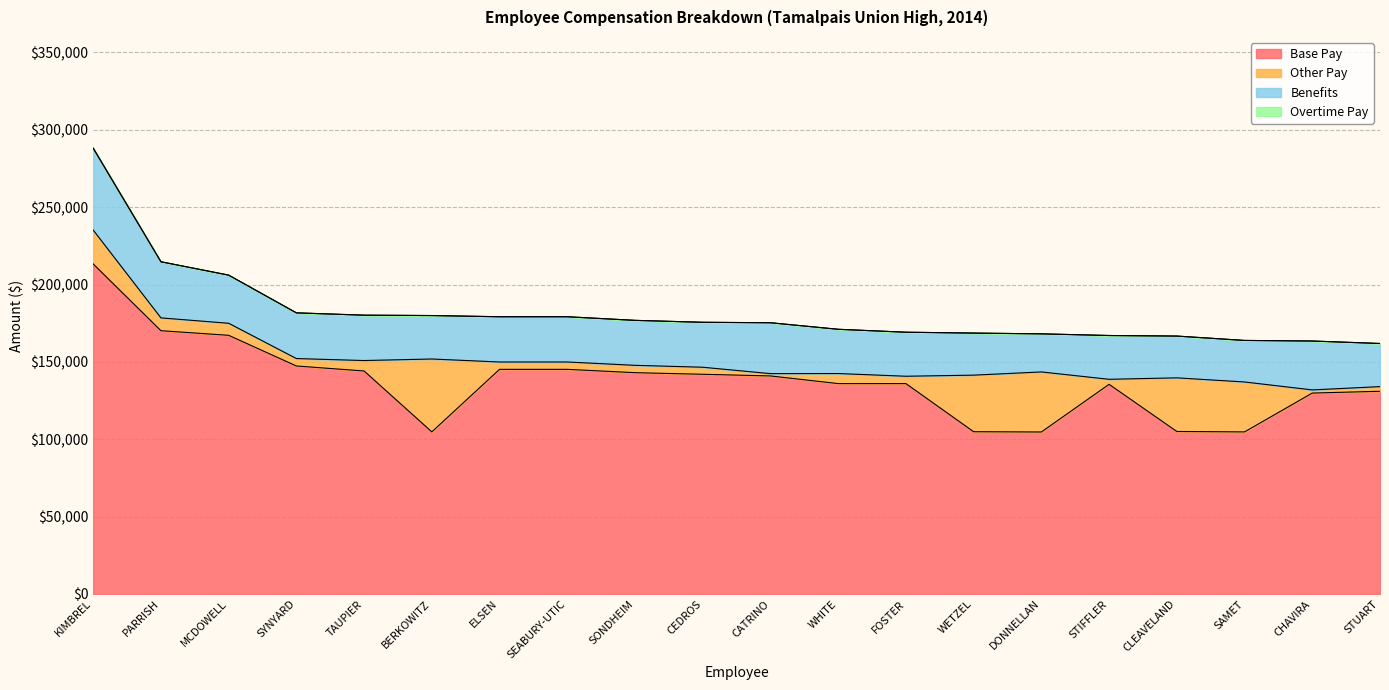

The value of Base Pay at TAUPIER is 253012.8. True or false?

False